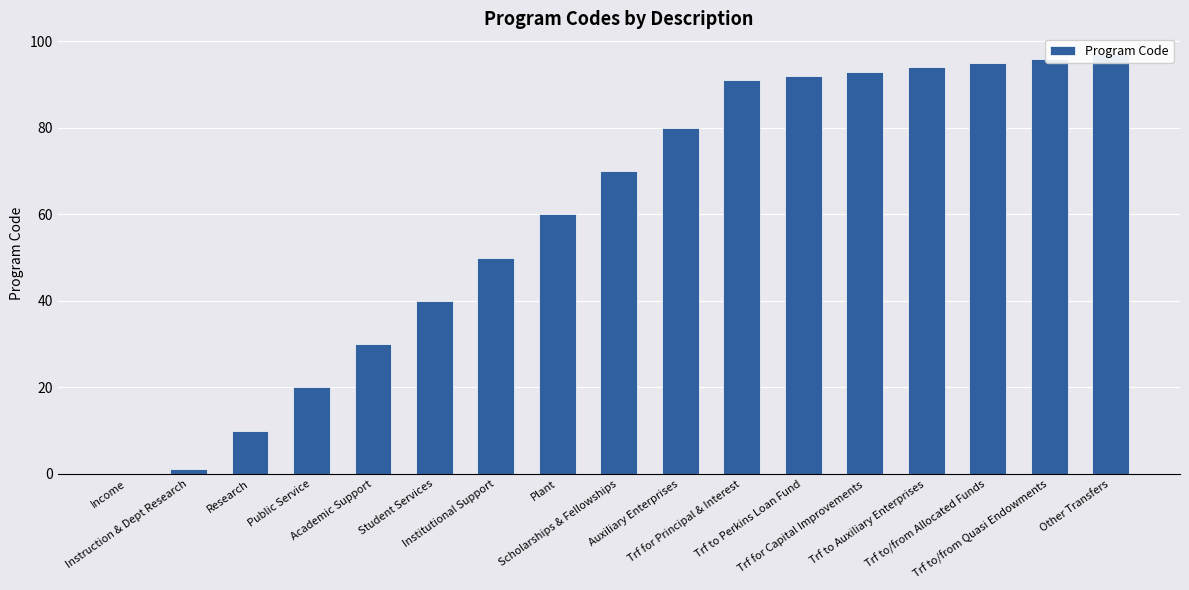

True or false: the data shows 70 at Scholarships & Fellowships.

True